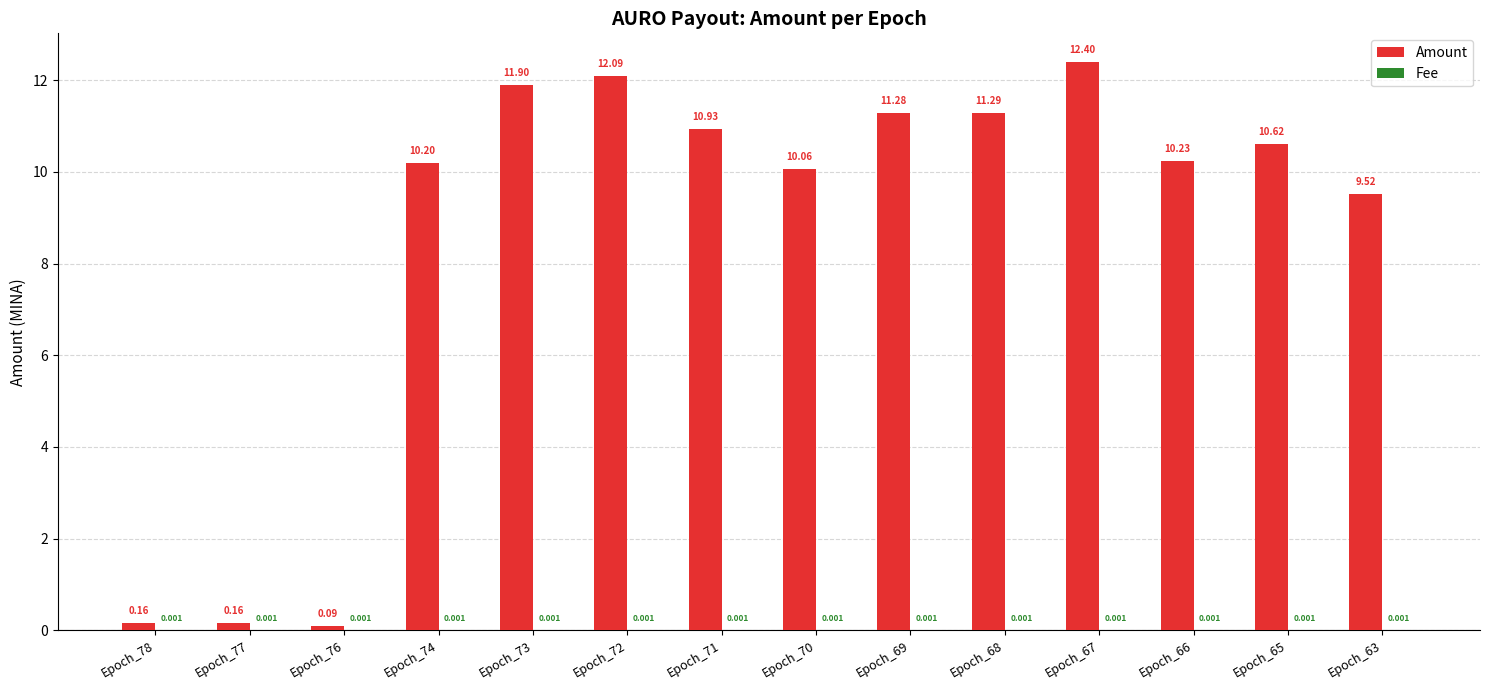

At which label does Amount reach its minimum?

Epoch_76